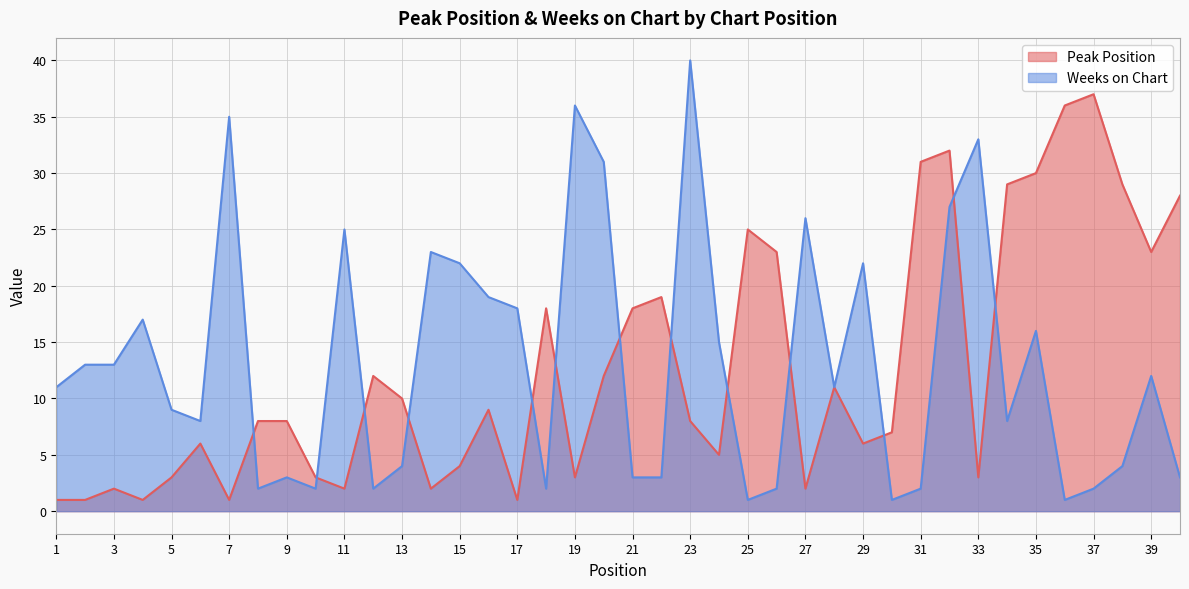

Reading left to right, what are all the values shown in this chart?

Peak Position: 1=1	2=1	3=2	4=1	5=3	6=6	7=1	8=8	9=8	10=3	11=2	12=12	13=10	14=2	15=4	16=9	17=1	18=18	19=3	20=12	21=18	22=19	23=8	24=5	25=25	26=23	27=2	28=11	29=6	30=7	31=31	32=32	33=3	34=29	35=30	36=36	37=37	38=29	39=23	40=28
Weeks on Chart: 1=11	2=13	3=13	4=17	5=9	6=8	7=35	8=2	9=3	10=2	11=25	12=2	13=4	14=23	15=22	16=19	17=18	18=2	19=36	20=31	21=3	22=3	23=40	24=15	25=1	26=2	27=26	28=11	29=22	30=1	31=2	32=27	33=33	34=8	35=16	36=1	37=2	38=4	39=12	40=3